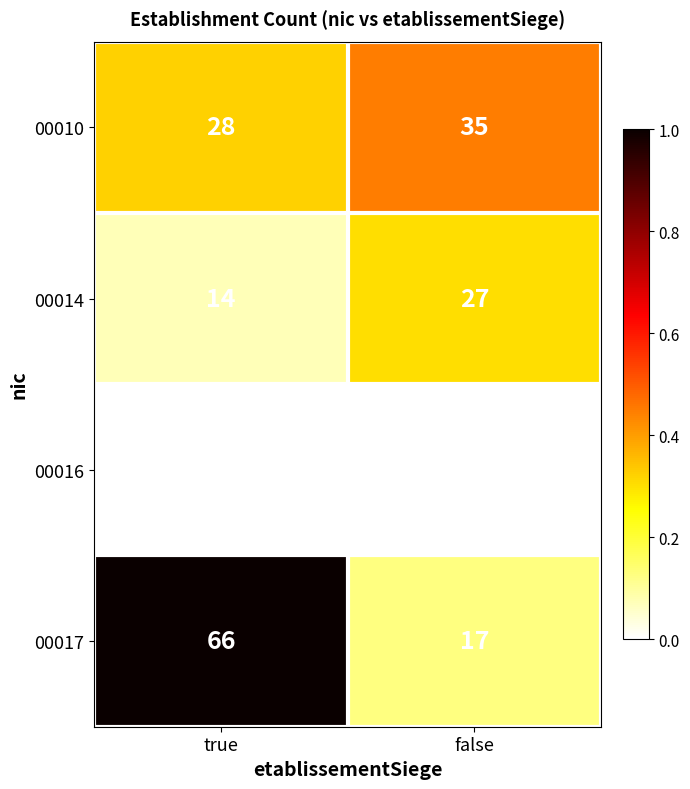

Rank the categories by 00017 value from highest to lowest.

true, false